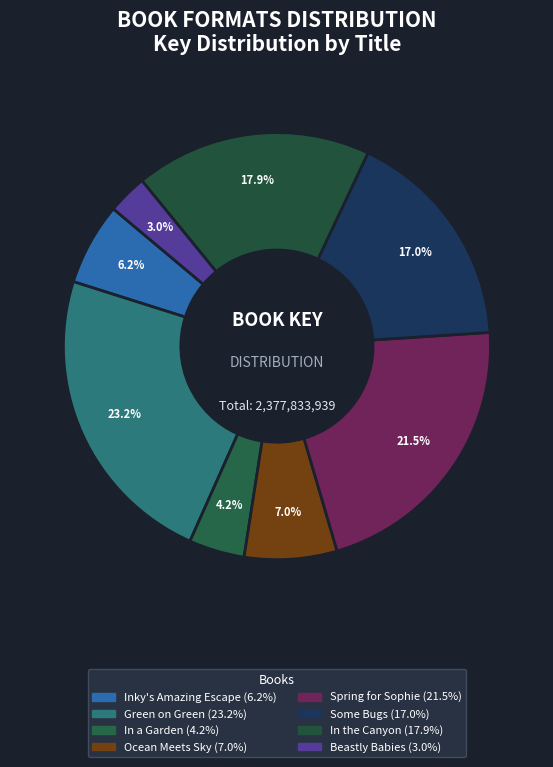

Count the number of slices in the pie.

8